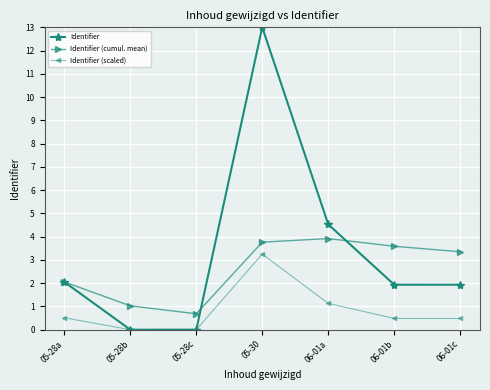

At which label does Identifier first exceed 1?

05-28a